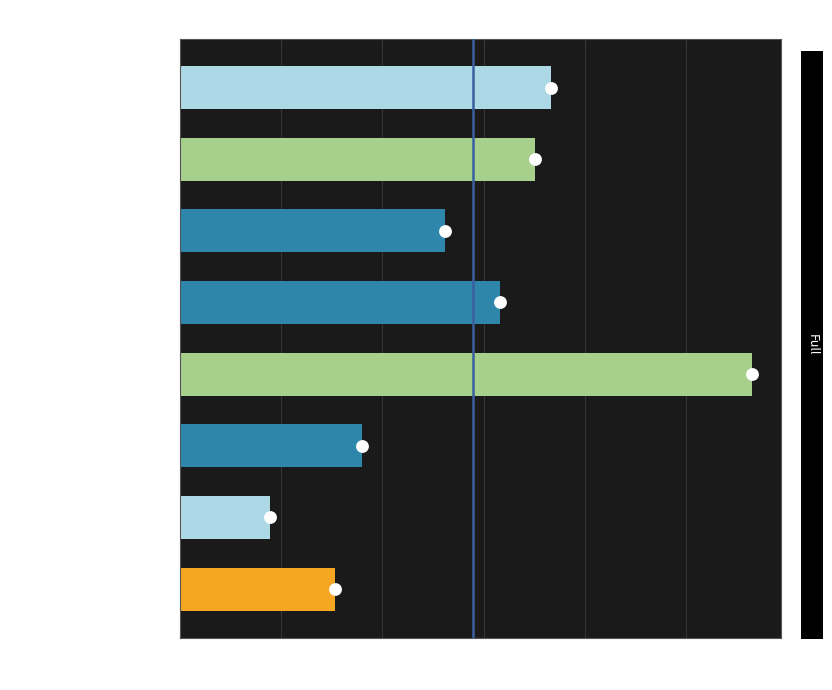

What is the change in value from 0 to 500?

+1